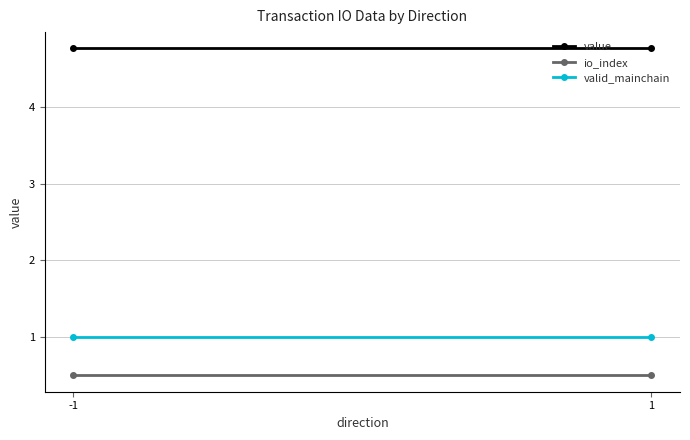

List the labels in order of io_index value, largest first.

-1, 1